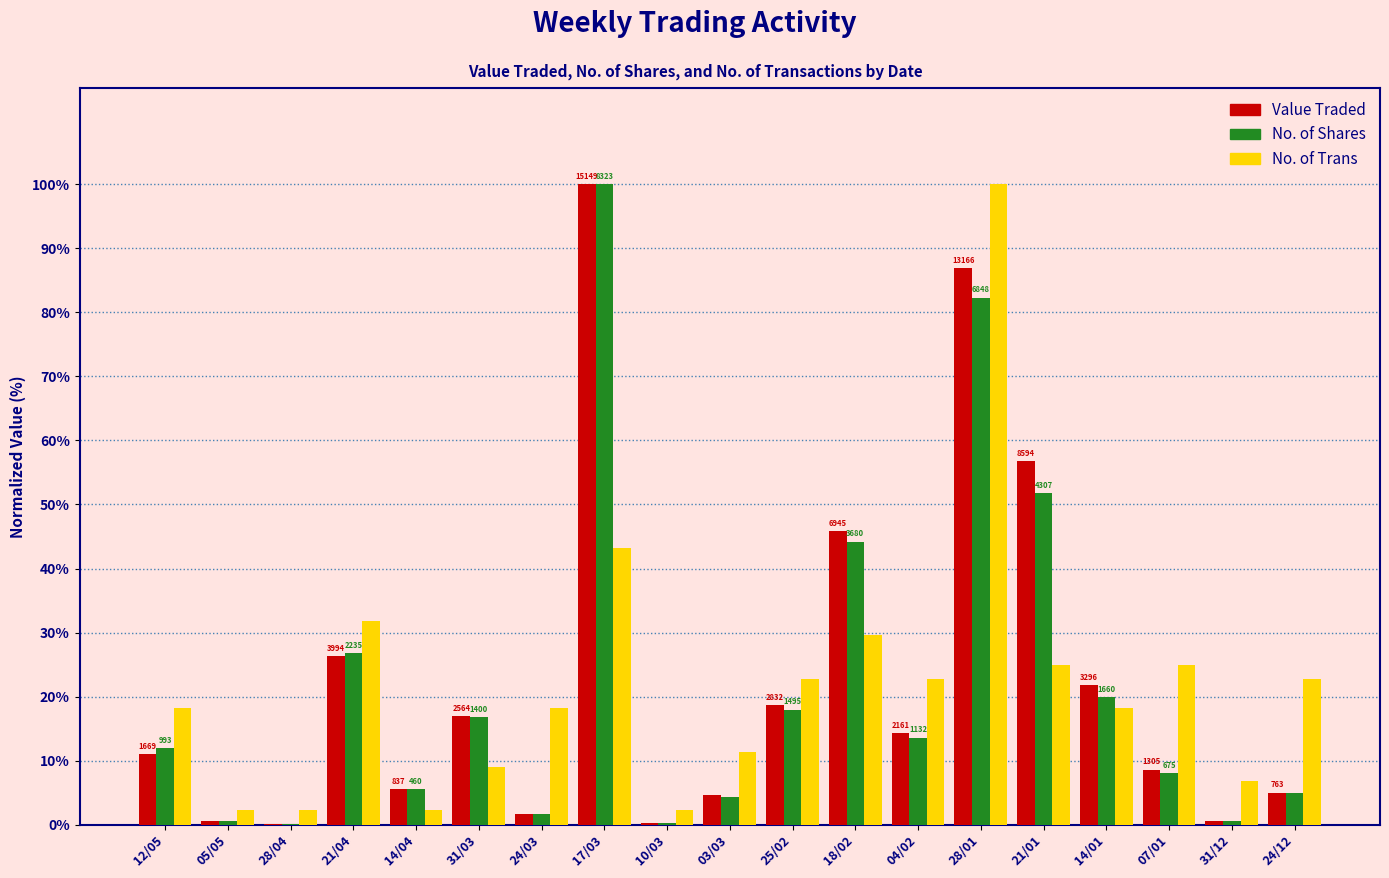

At which label is Value Traded closest to 50?

18/02